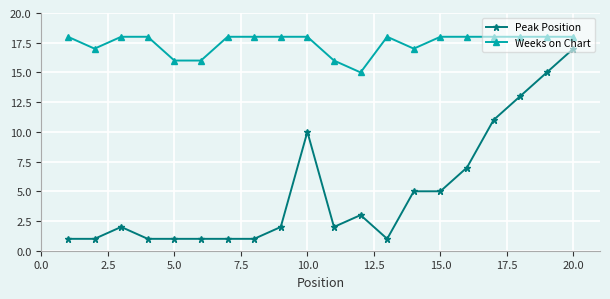

How many lines are shown in the chart?

2